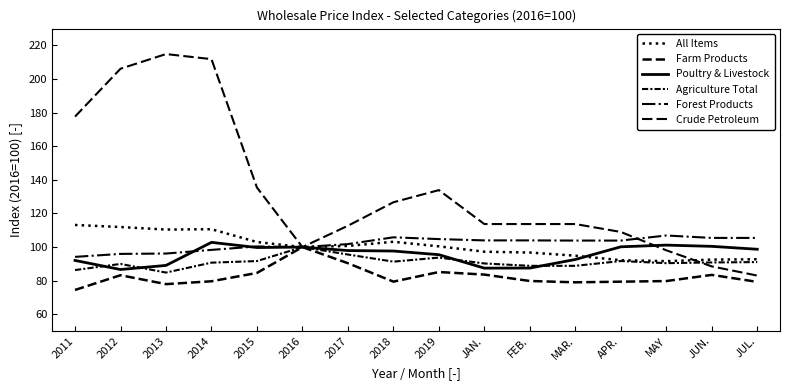

What is the total value across all series at 2018?

604.1